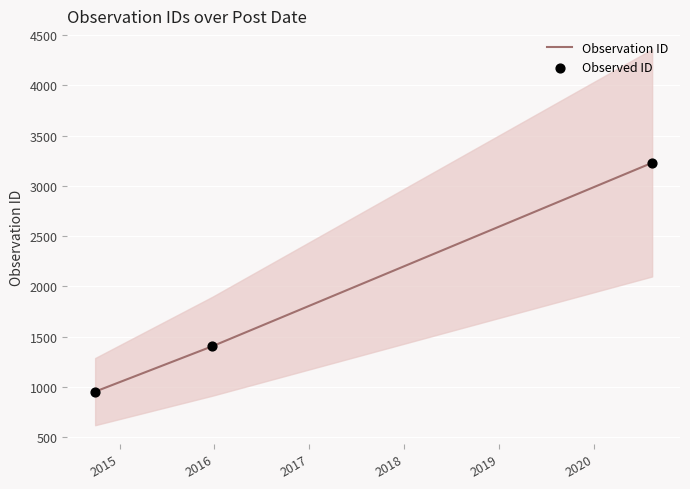

Which series contains the lowest Y value?

Observation ID